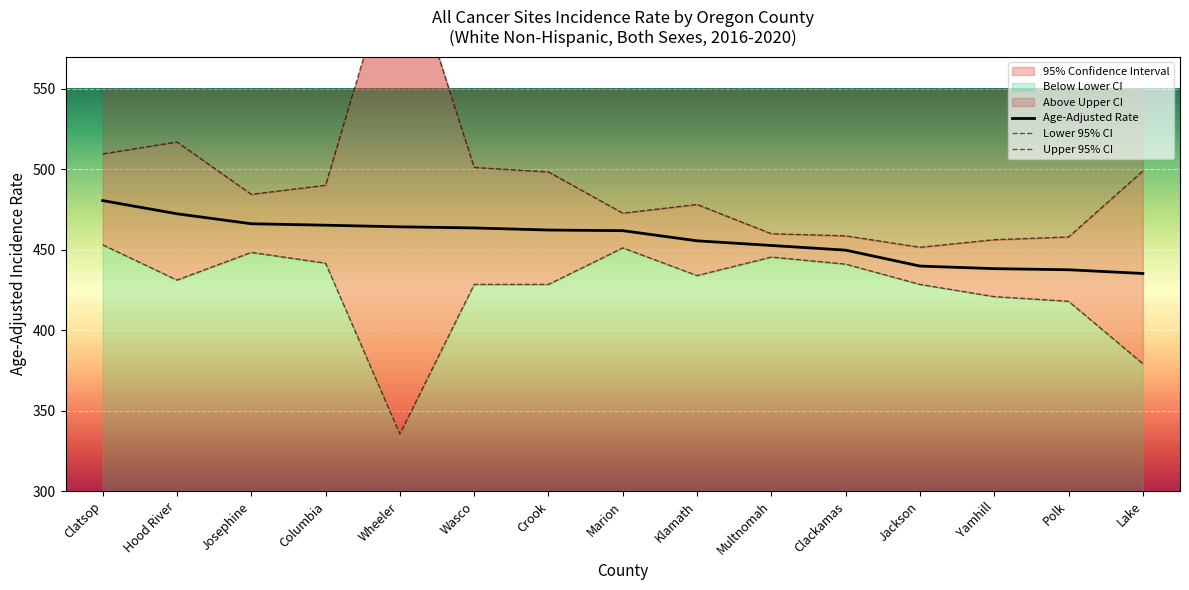

What is the sum of the Upper 95% CI values at Columbia and Klamath?

968.3